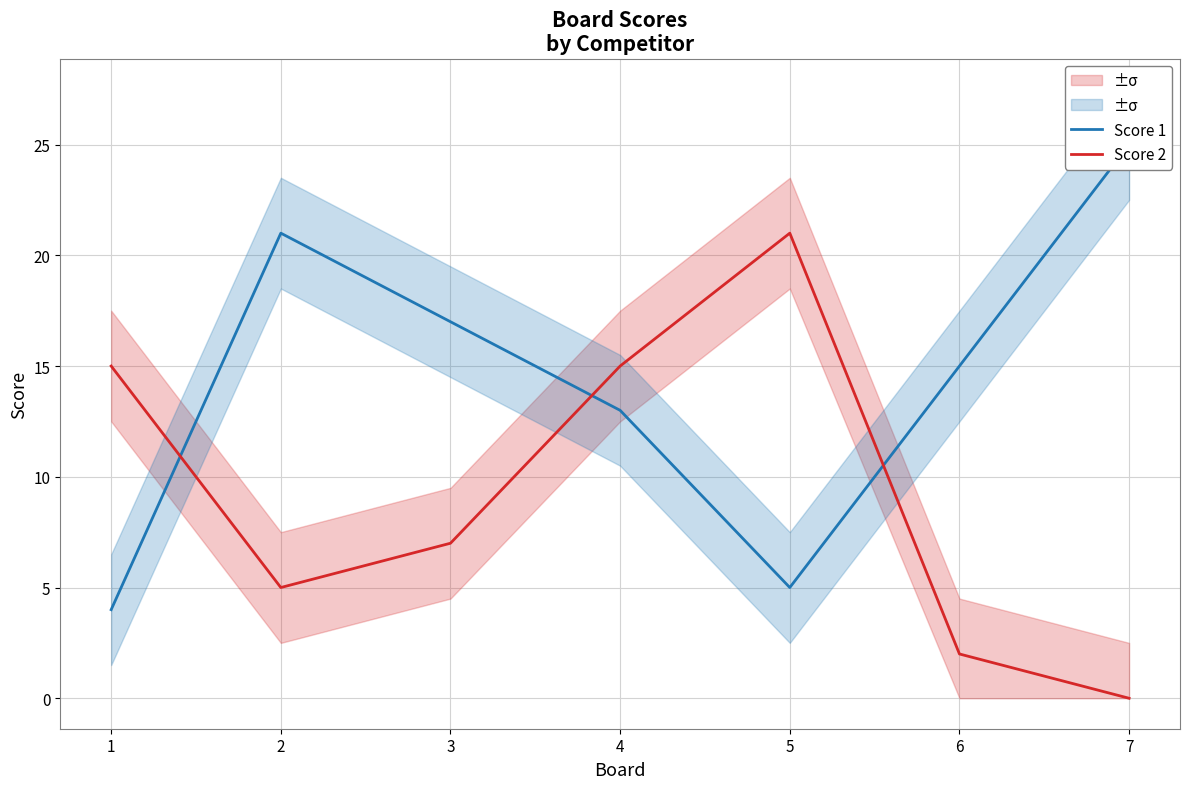

Which series has the largest total across all categories?

Score 1